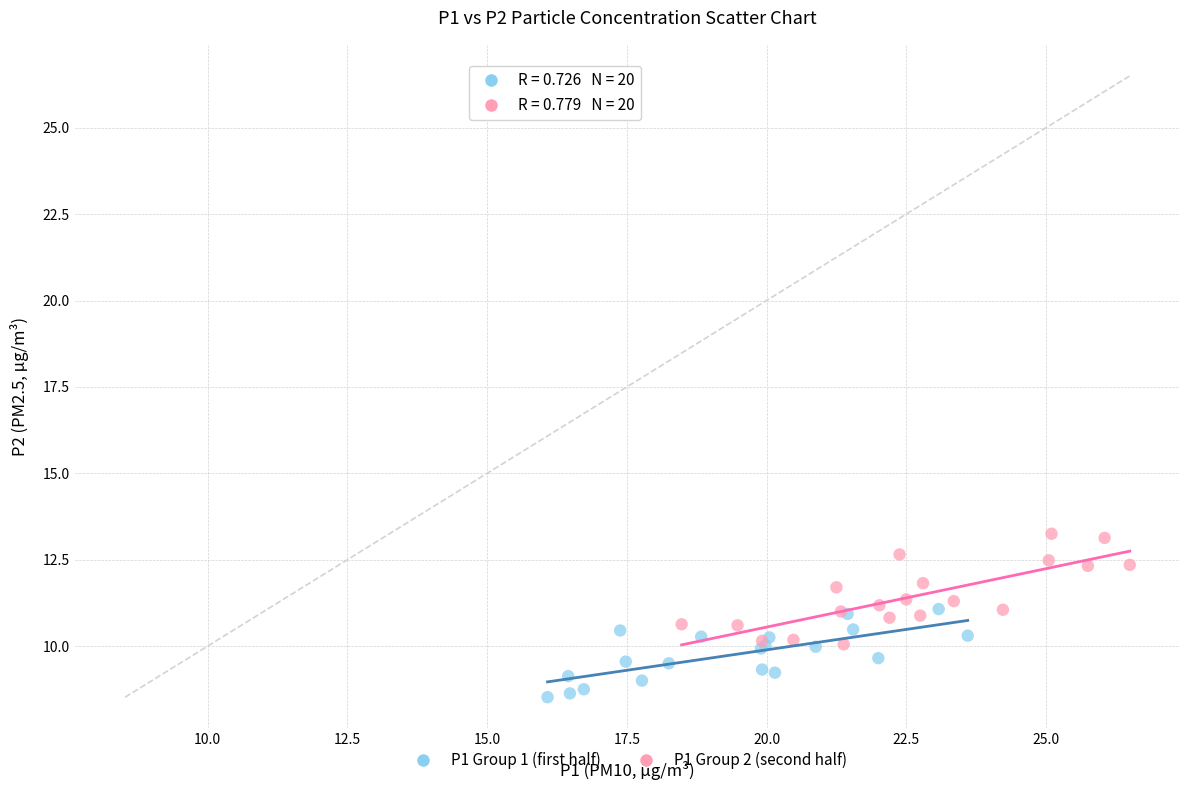

Which series reaches the maximum Y coordinate?

P1 Group 2 (second half)